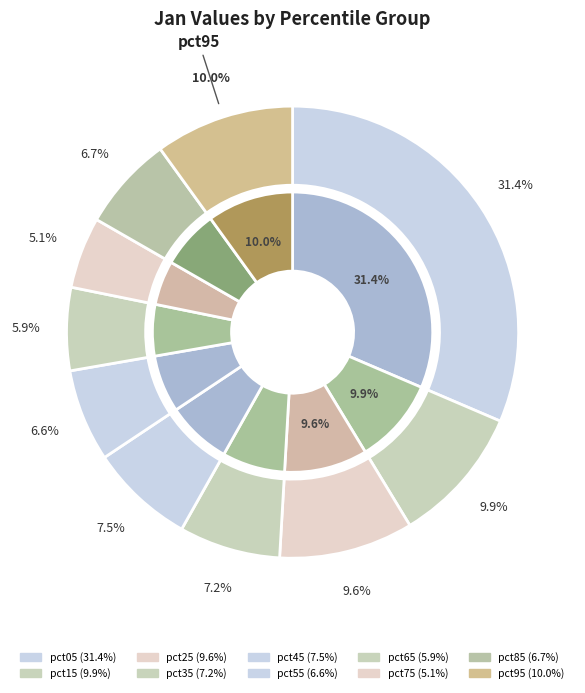

How many segments does this pie chart have?

10